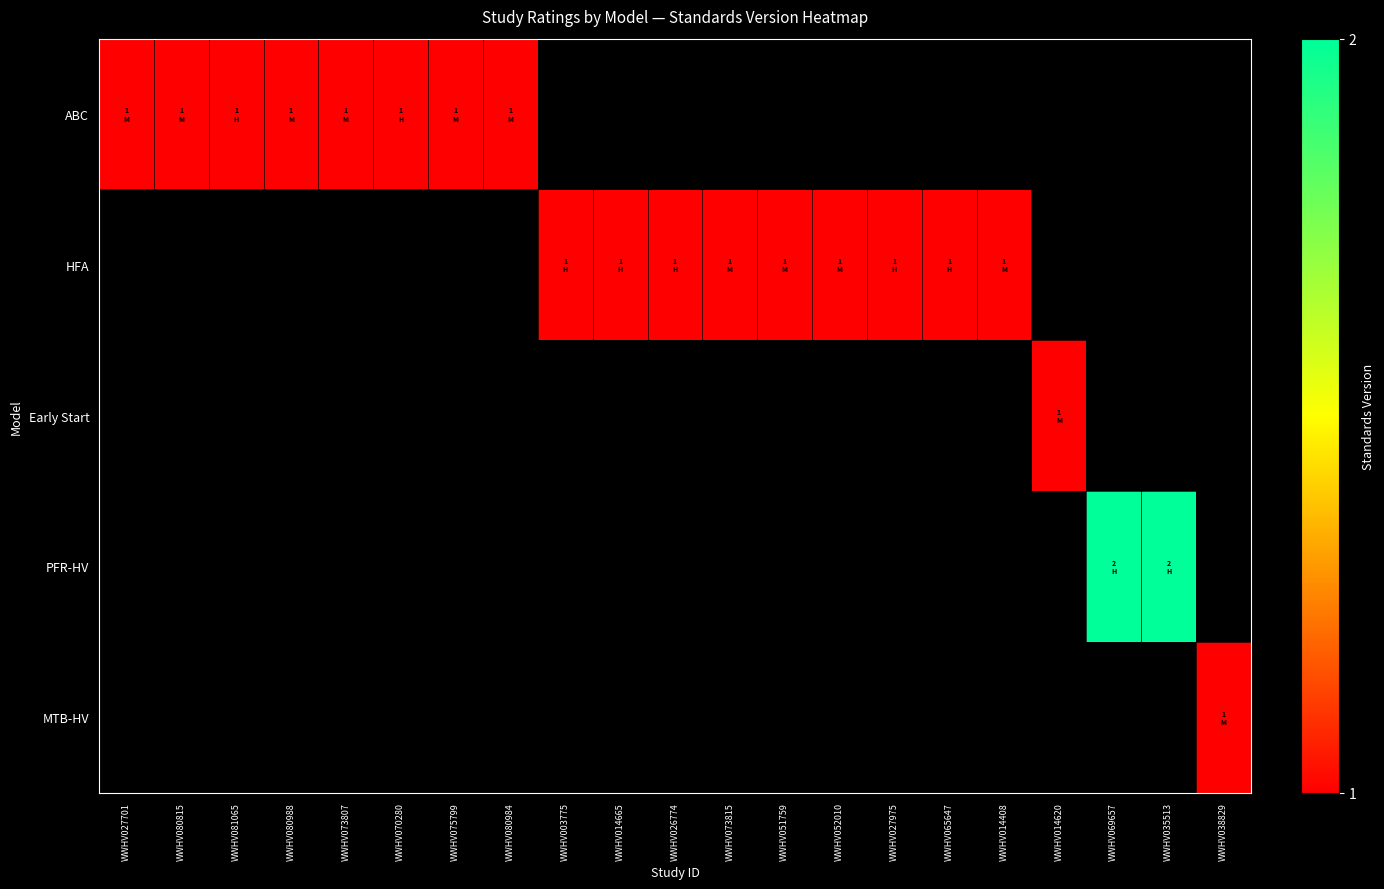

What is the smallest value displayed?

1.0